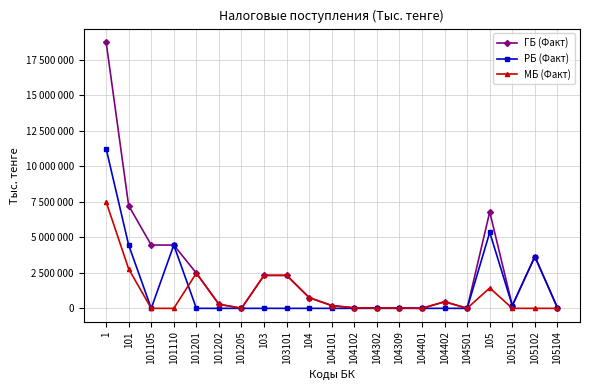

What position from the right is 104401?

7